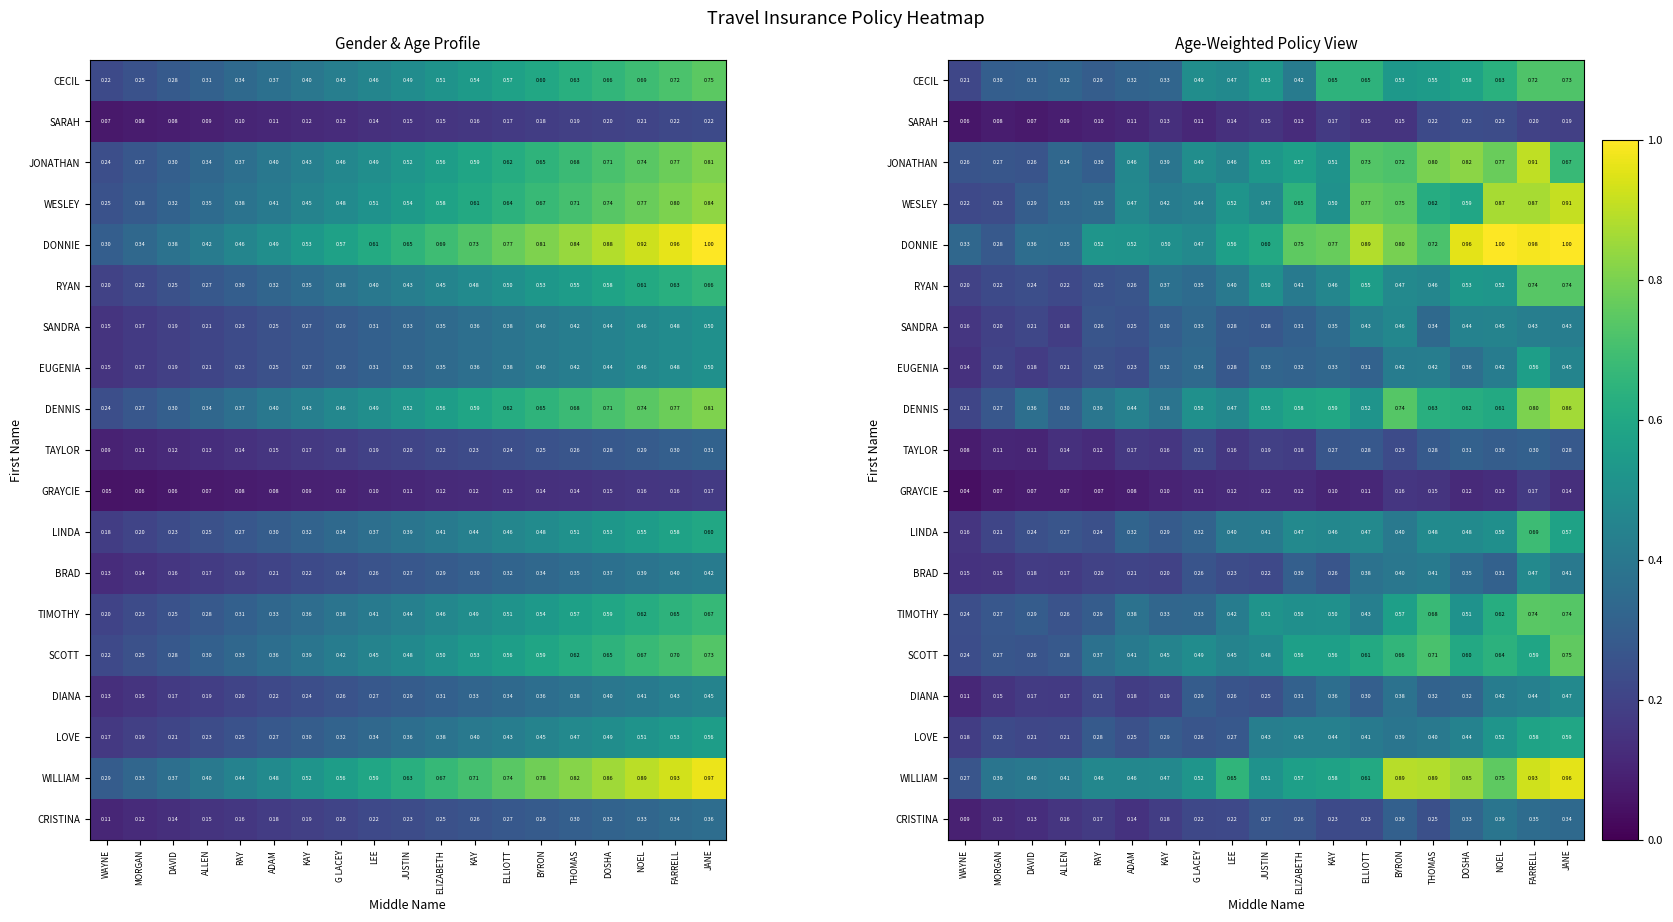

Which series has the widest spread of values?

DONNIE